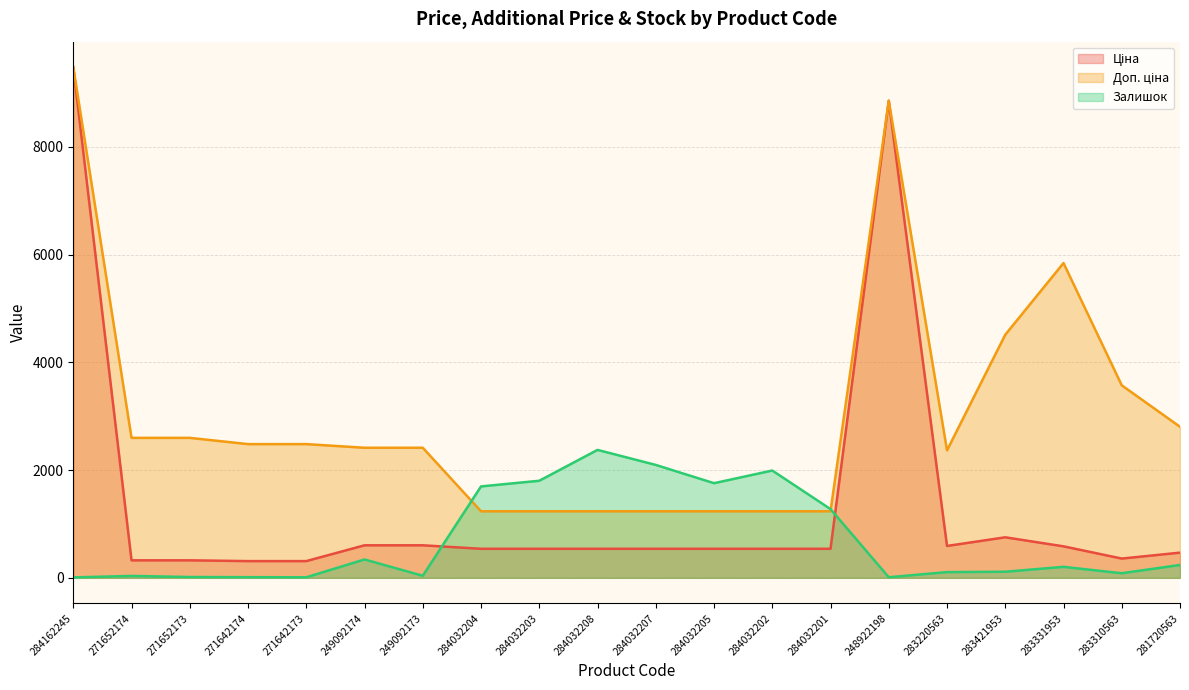

Is it true that Ціна equals 8856.7 at 248922198?

True